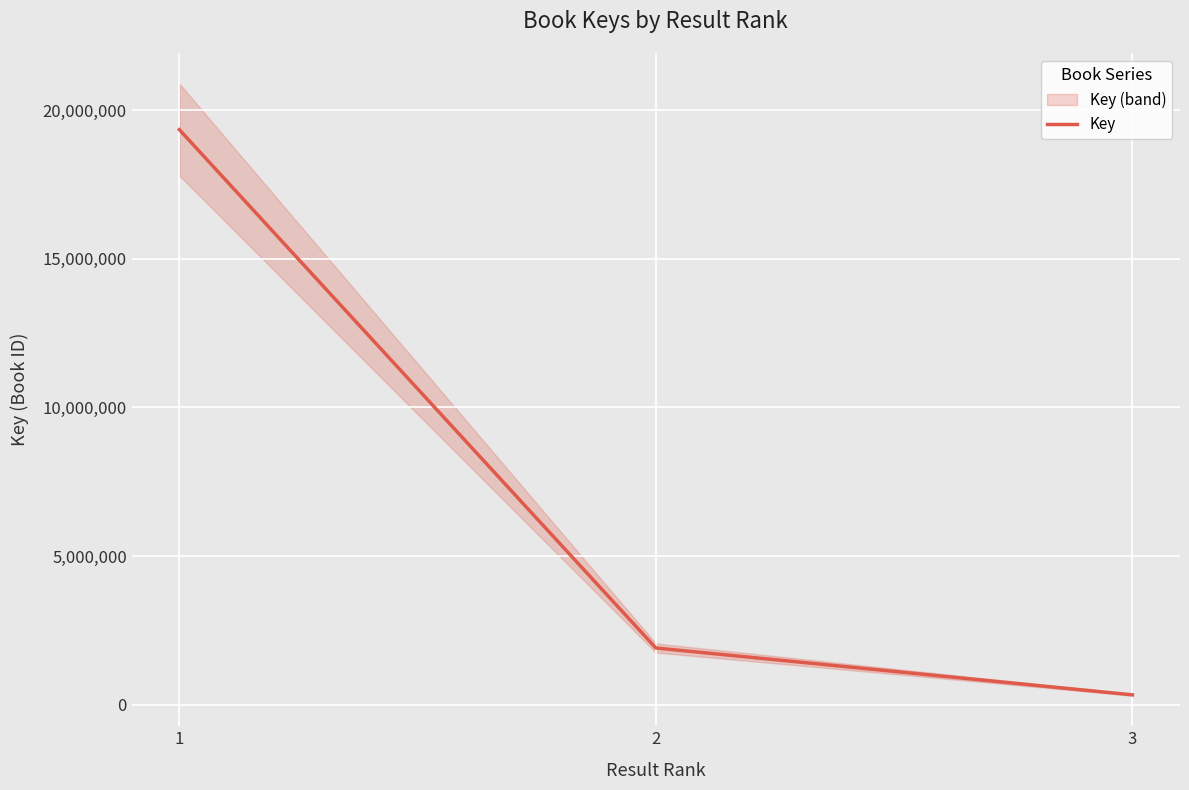

How many series are shown in this chart?

1